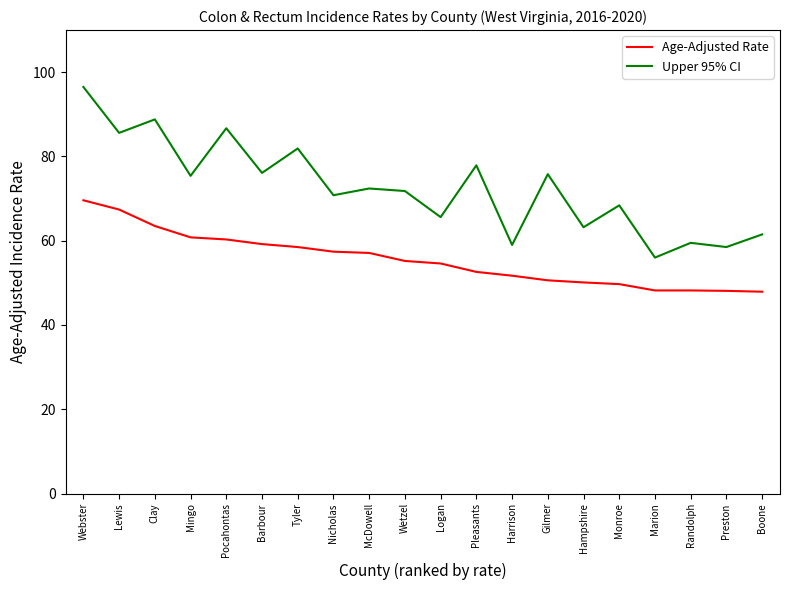

At Barbour, list the series in order from largest to smallest.

Upper 95% CI, Age-Adjusted Rate